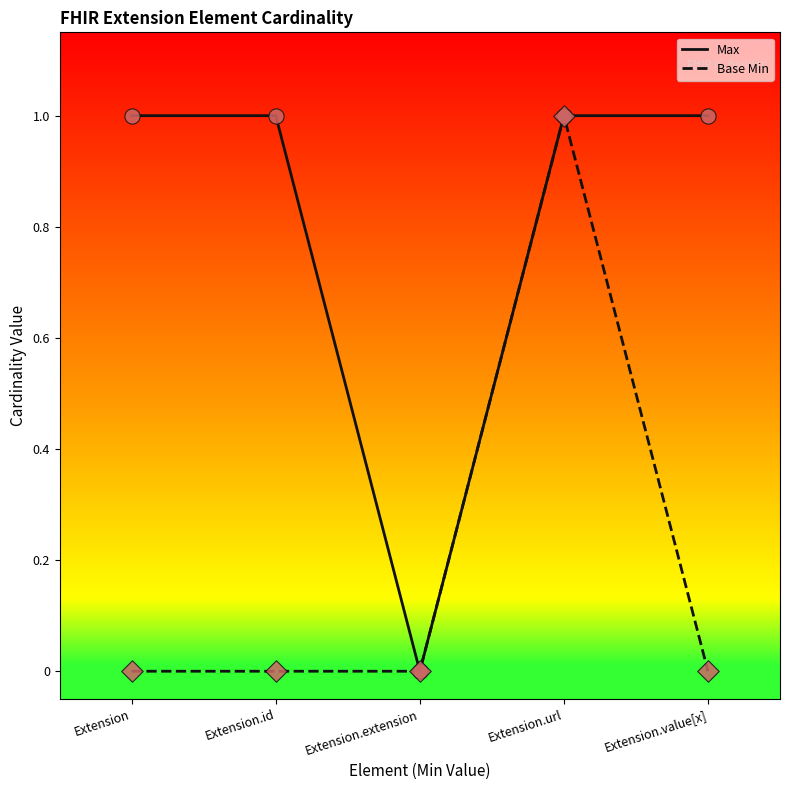

The Max series shows 0 at Extension. True or false?

False